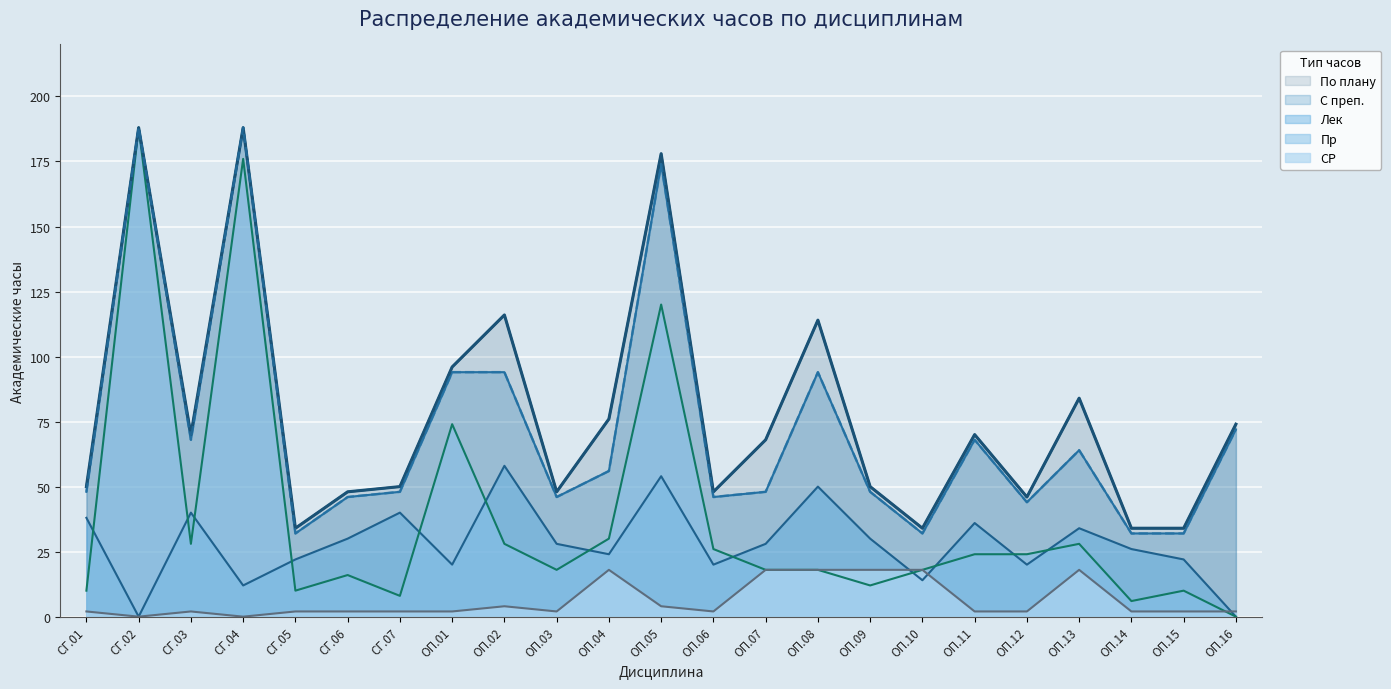

True or false: С преп. and СР intersect in this chart.

False